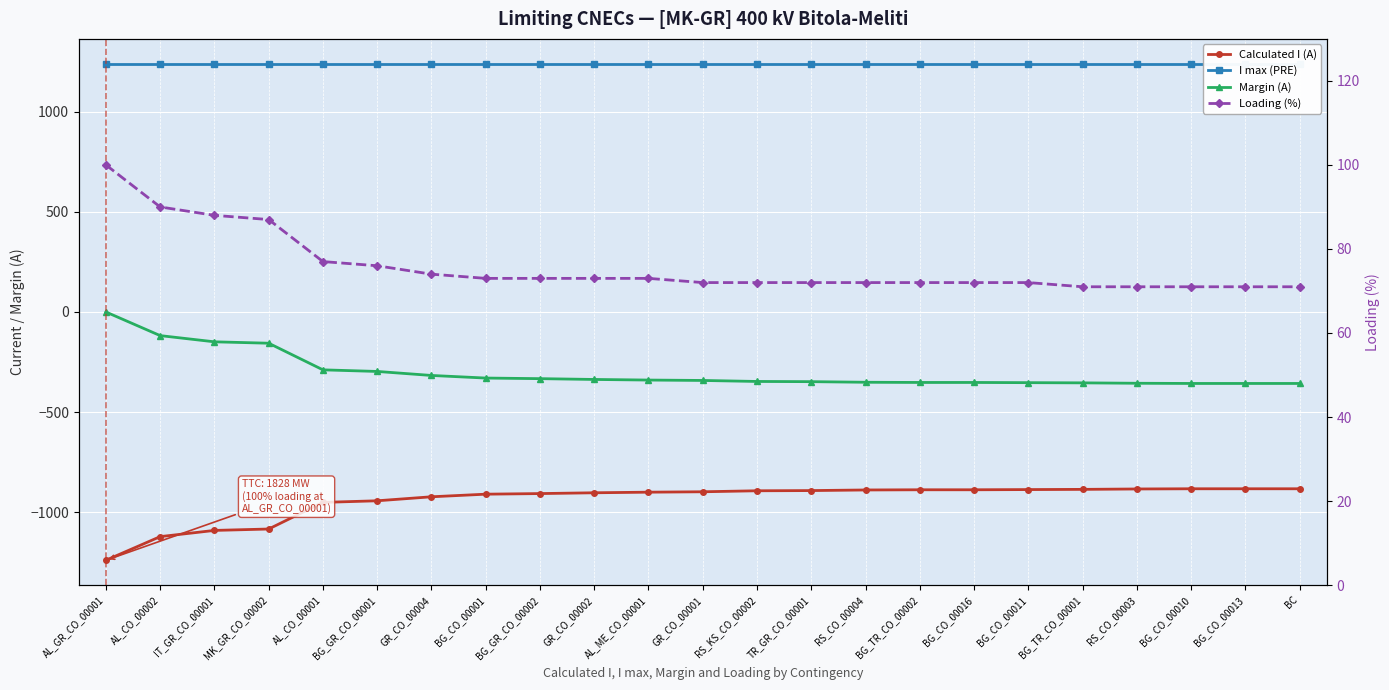

How many values in the Calculated I (A) series exceed -898?

11